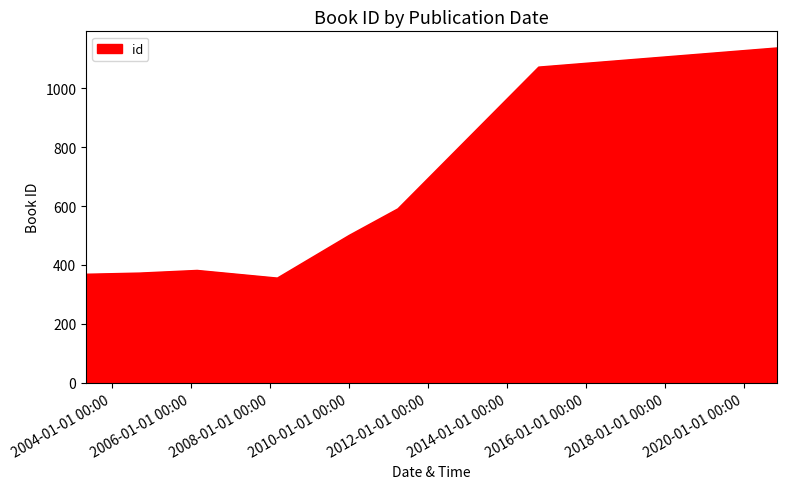

What is the sum of all values?

4773